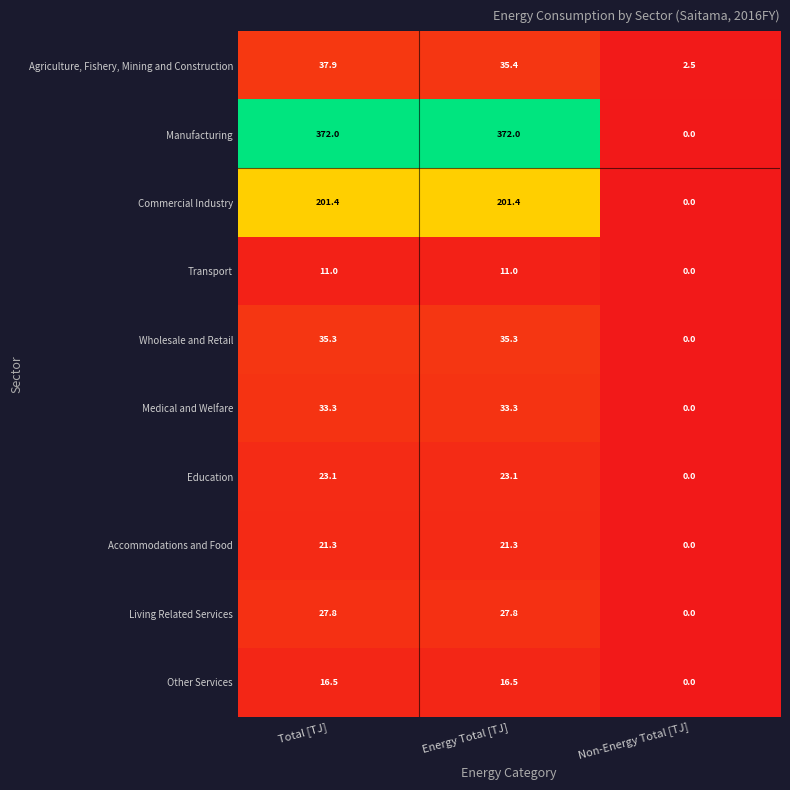

What is the sum of all Wholesale and Retail values?

70.6